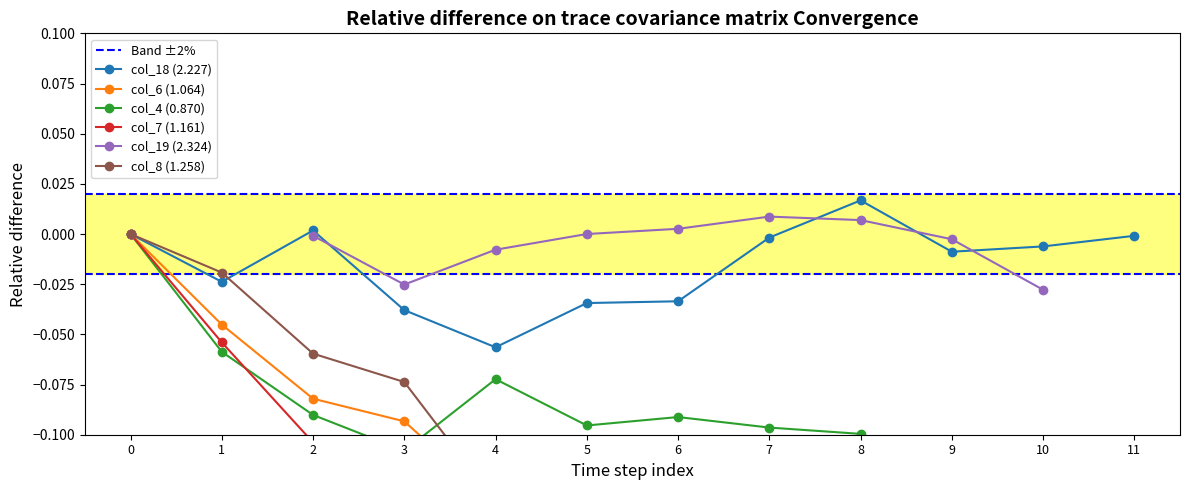

Count the col_6 (1.064) values in the range 0 to 1.

1